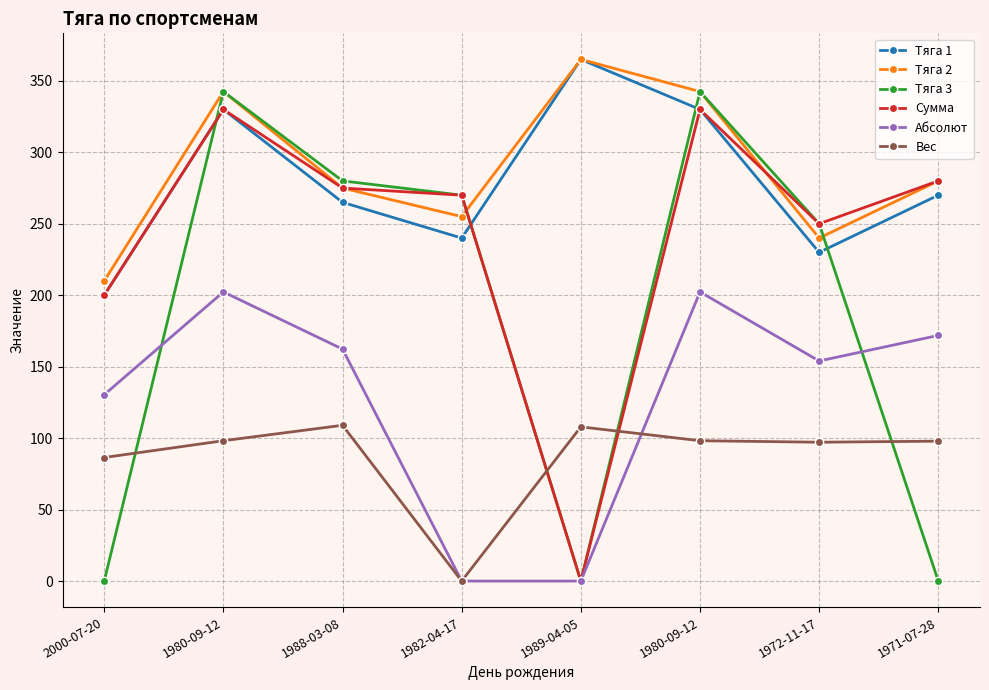

What is the sum of all Сумма values?

1935.0